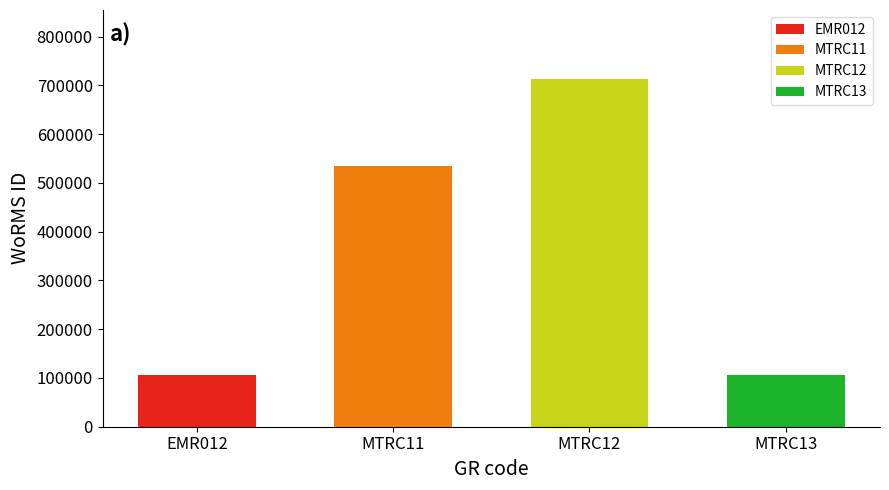

Reading left to right, extract all data points from this chart.

EMR012=106122	MTRC11=535477	MTRC12=712167	MTRC13=106215